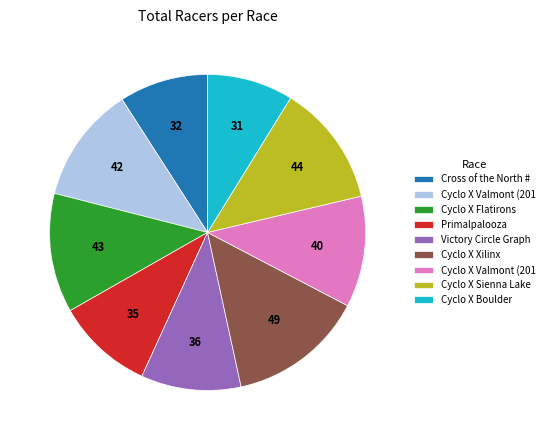

Is there any slice that represents more than half of the pie?

No